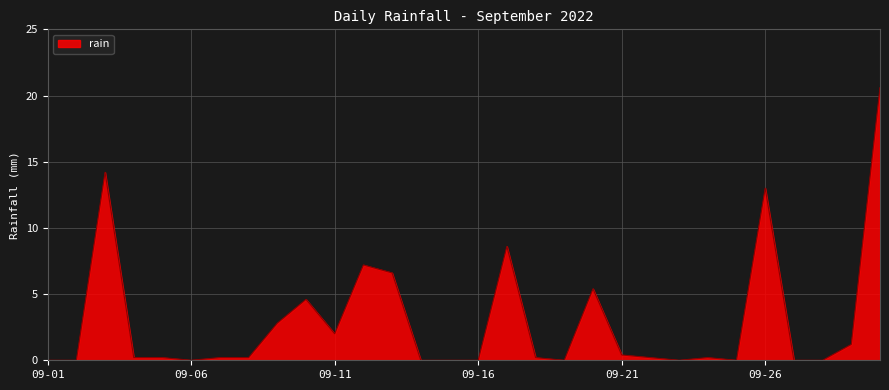

What is the maximum value shown in the chart?

20.6